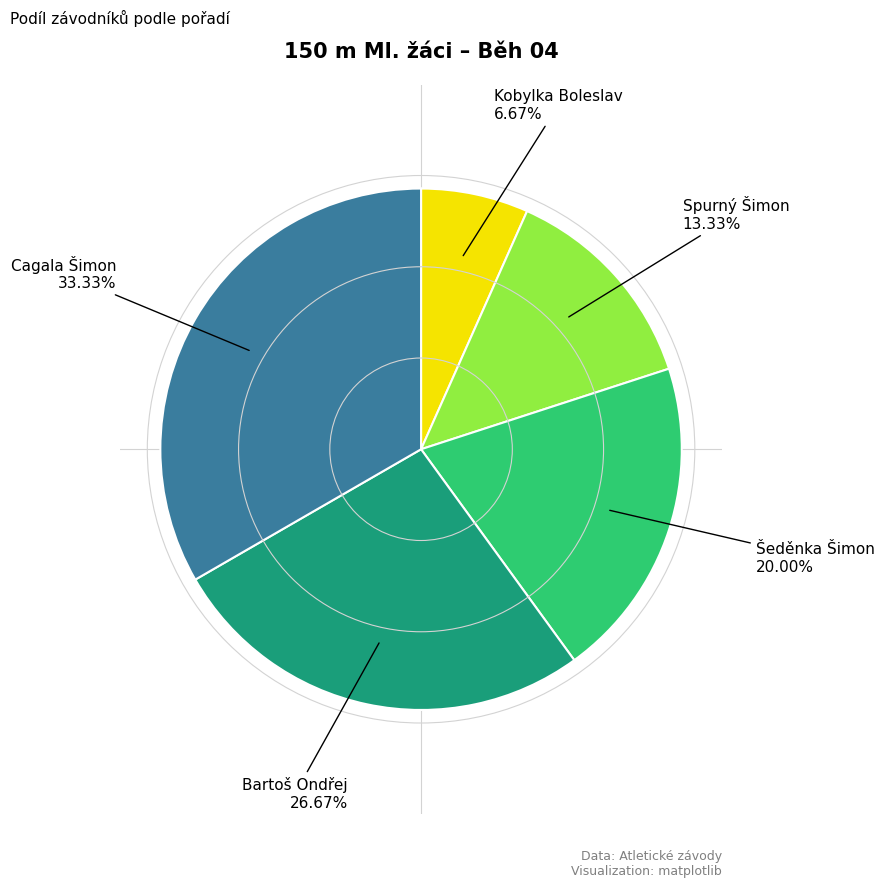

How many slices are in this pie chart?

5